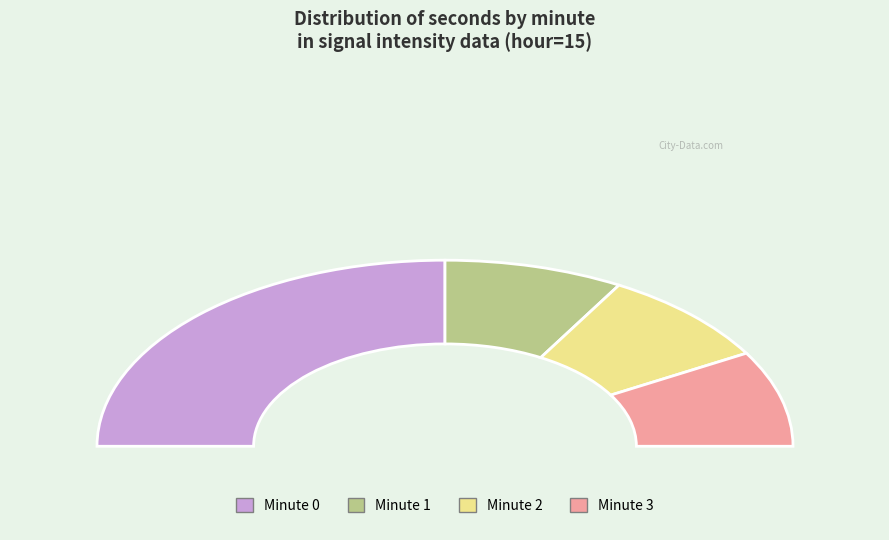

Between Minute 0 and Minute 1, which is larger?

Minute 0